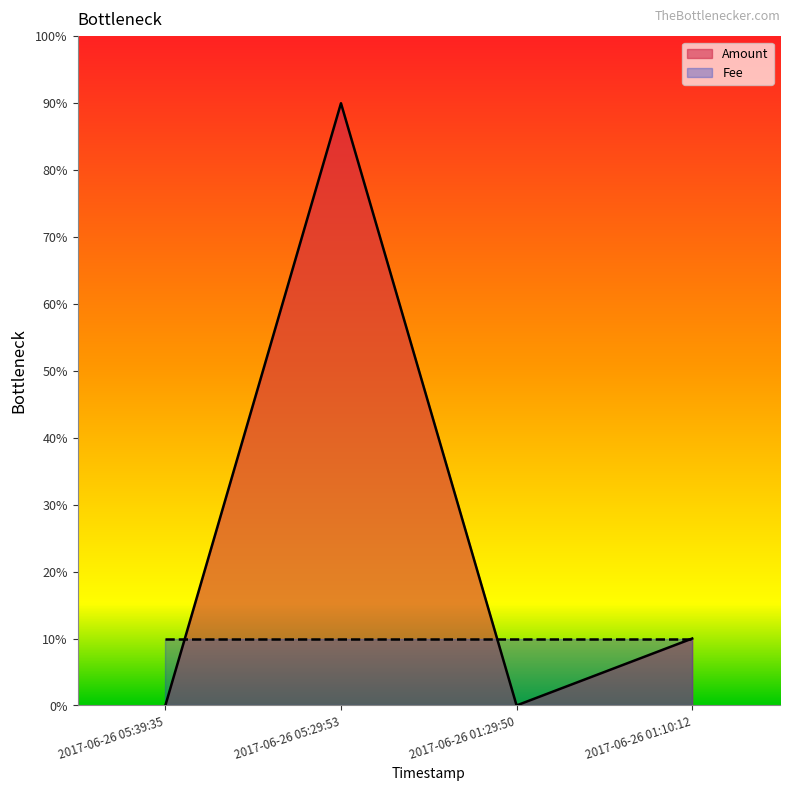

Count the number of values greater than 0.

2